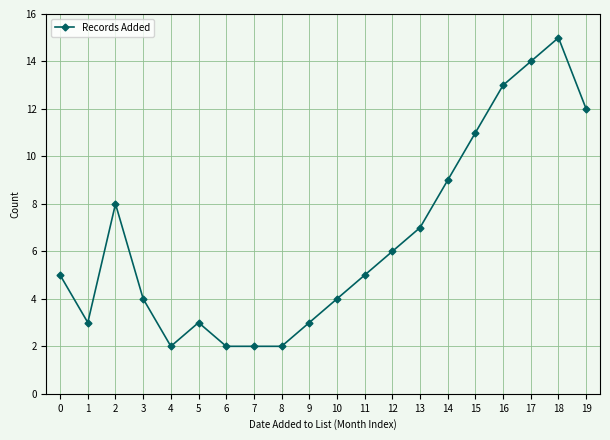

At which category does the chart reach its peak across all series?

18